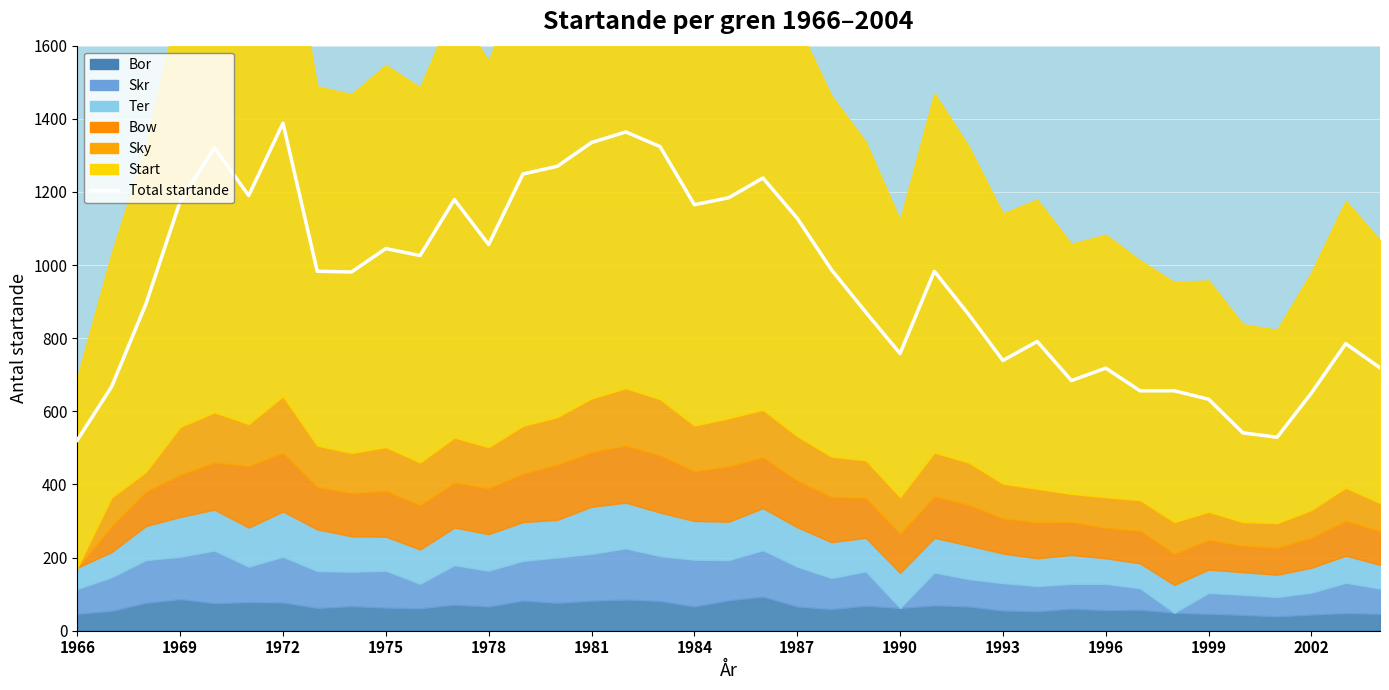

Reading left to right, extract all data points from this chart.

Start: 521	667	893	1174	1321	1190	1388	983	981	1045	1026	1179	1056	1249	1270	1335	1364	1324	1165	1184	1238	1128	987	871	758	983	865	739	791	684	718	656	656	633	541	529	650	785	719
Bor: 46	54	76	86	75	78	77	62	67	63	61	71	66	82	76	82	85	81	66	83	93	66	59	68	62	69	66	55	53	60	56	57	49	46	43	39	44	48	46
Ter: 58	69	93	109	112	107	124	114	97	93	94	103	100	106	103	129	125	119	106	105	115	108	98	92	96	95	92	81	76	79	70	68	76	64	62	61	68	74	65
Bow: 0	70	94	115	129	168	160	116	118	125	121	123	125	132	151	149	156	156	136	151	139	127	124	109	107	113	111	96	98	90	83	89	85	81	72	74	82	95	92
Skr: 68	92	117	116	144	97	125	101	94	101	67	108	98	109	124	128	140	123	128	110	127	109	85	94	0	90	75	75	69	68	72	59	0	57	55	53	60	83	69
Sky: 0	79	54	131	137	115	155	113	110	120	117	123	113	131	130	147	157	154	125	132	130	122	110	103	100	120	116	95	92	77	84	84	87	77	65	67	76	91	77